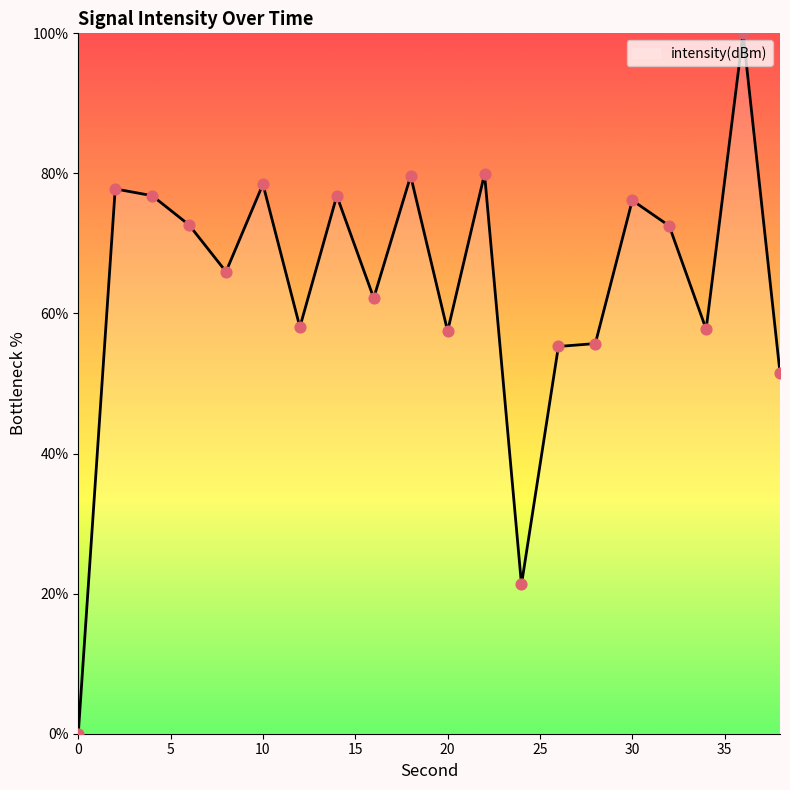

What is the difference between the maximum and minimum values?

100.0